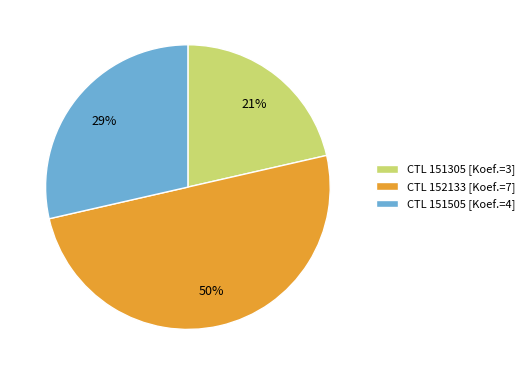

Does CTL 151505 [Koef.=4] account for over 50% of the chart?

No